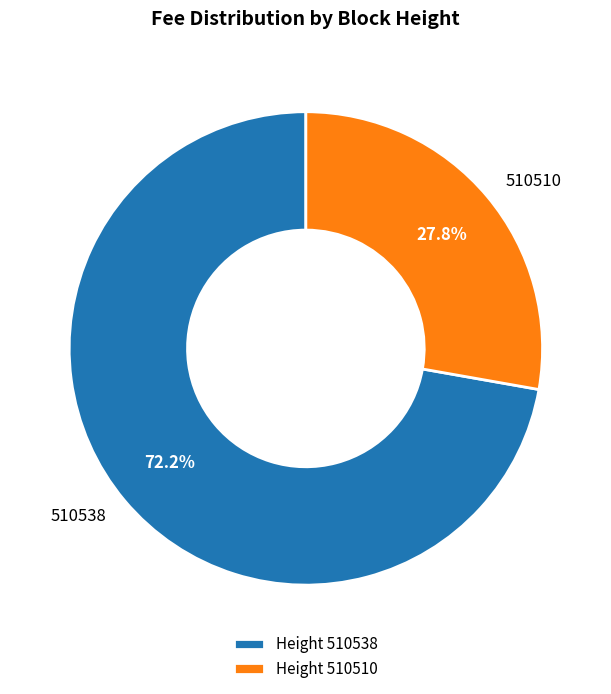

To the nearest percent, what percentage of the pie is 510538?

72%